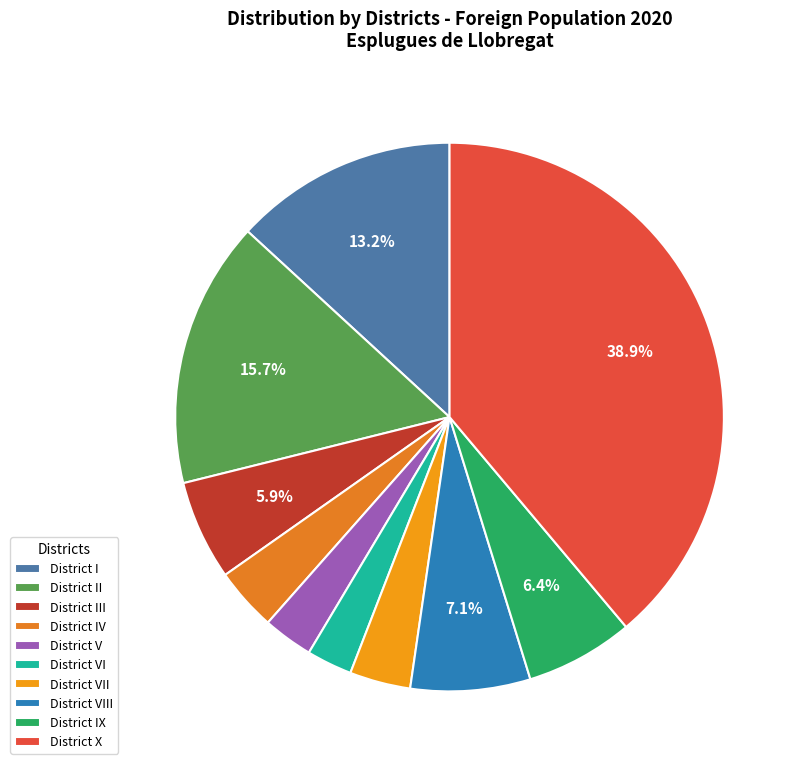

Which category has the biggest portion of the pie?

District X